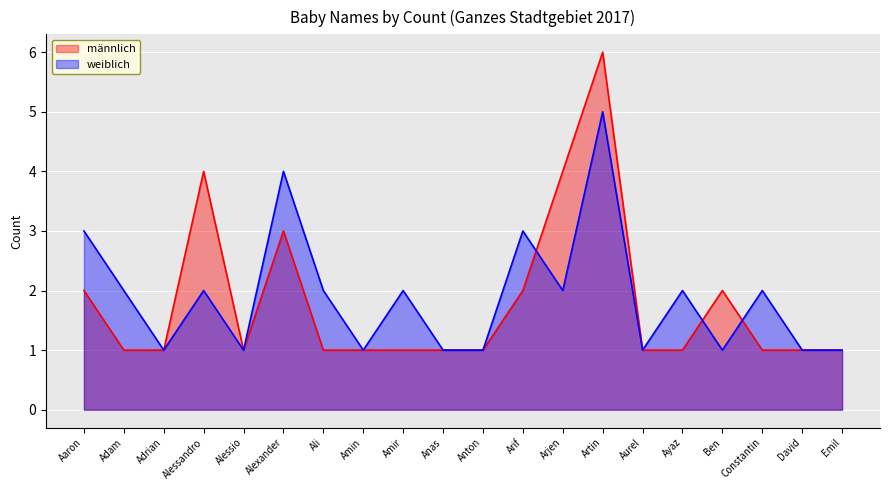

Does the chart display data point markers on the line(s)?

No